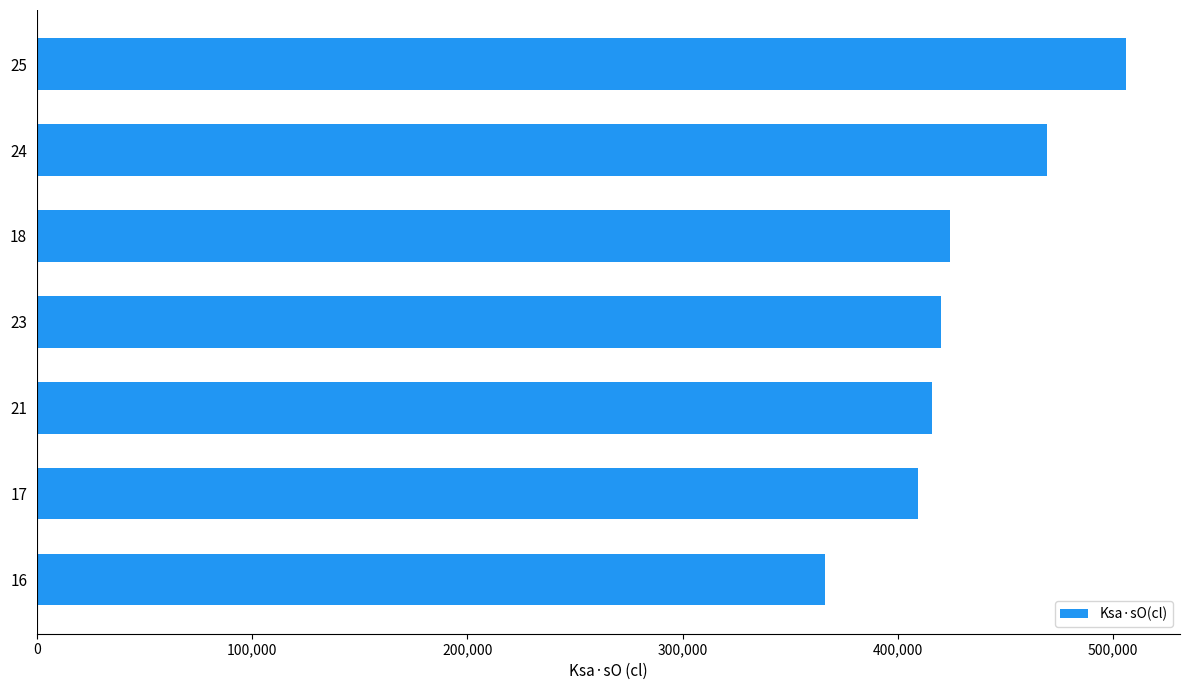

Is it true that the value at 23 is 751386?

False